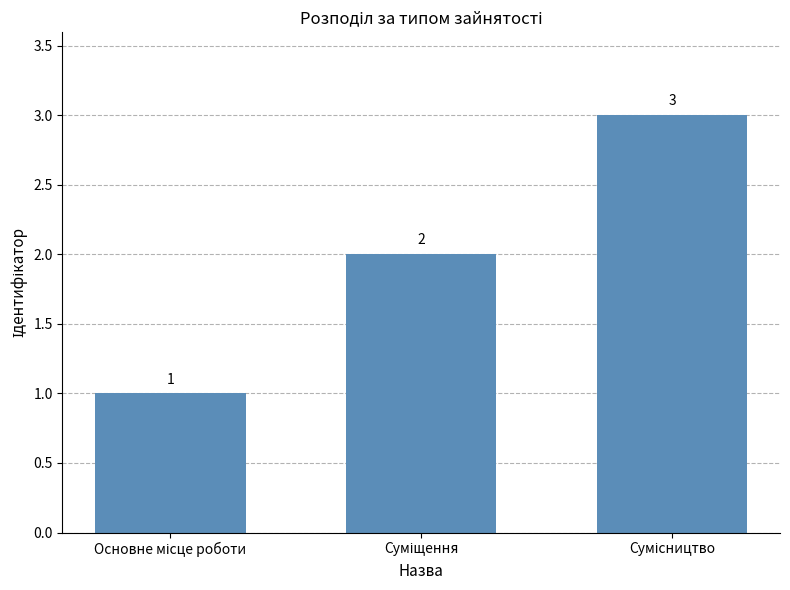

What is the greatest value displayed?

3